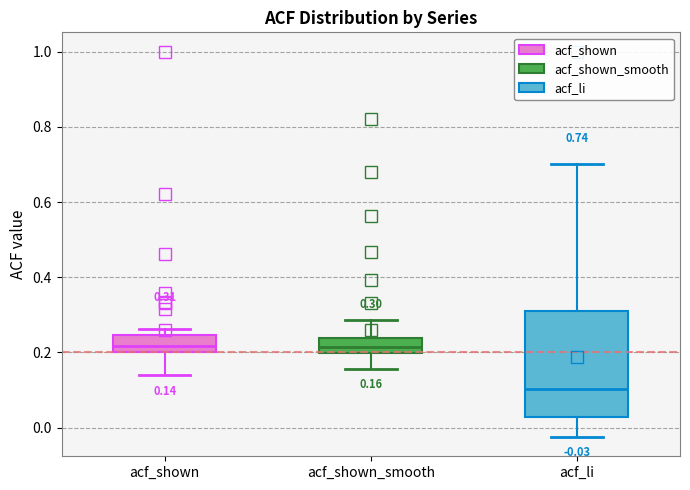

Which box is the tallest, from its lower edge to its upper edge?

acf_li